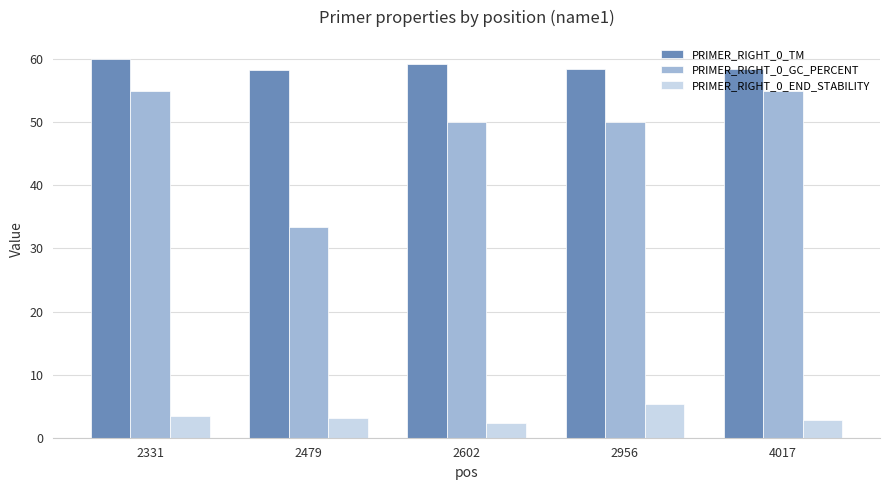

What is the difference between the maximum and minimum values in the PRIMER_RIGHT_0_GC_PERCENT series?

21.7